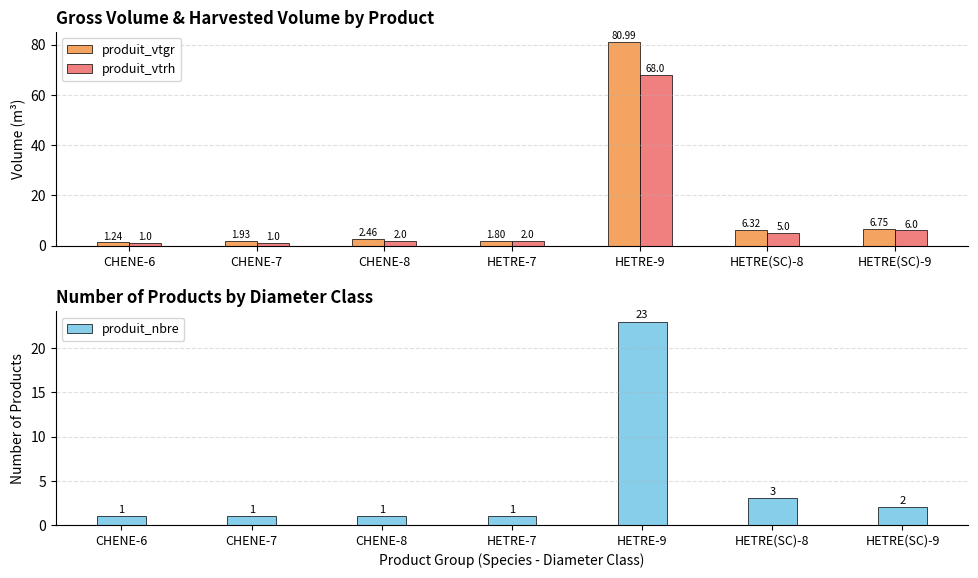

What is the highest value of the produit_nbre series?

23